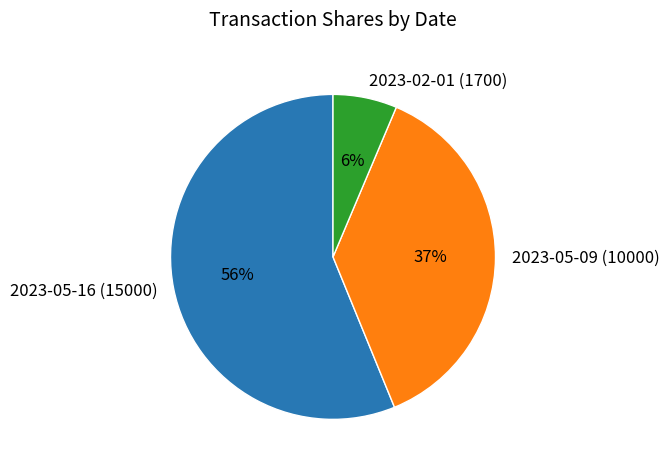

Which slice is the largest?

2023-05-16 (15000)